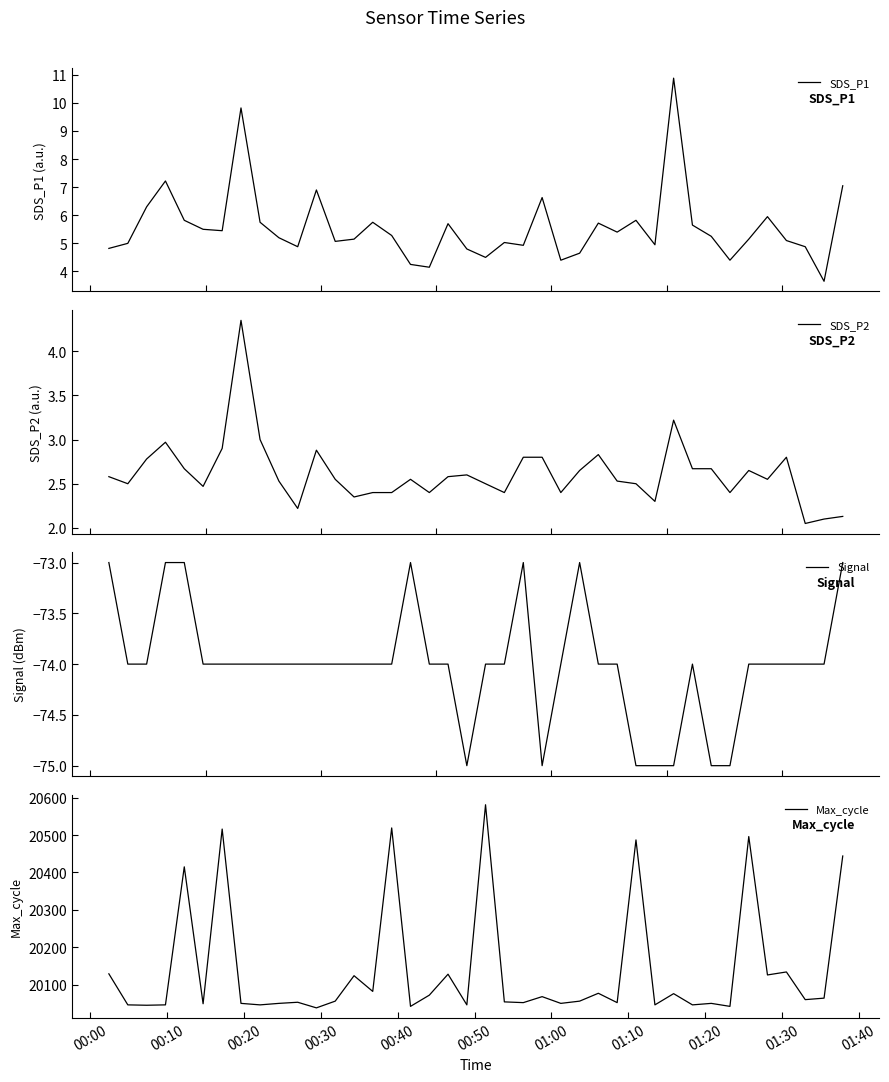

What is the highest value of the Signal series?

-73